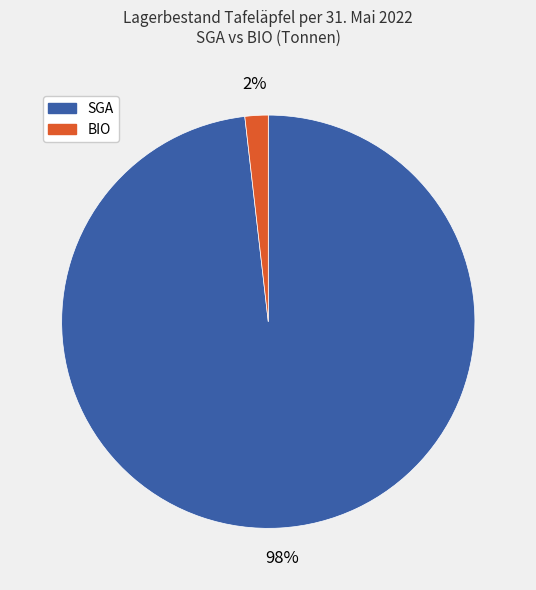

To the nearest percent, what is the average slice percentage?

50%